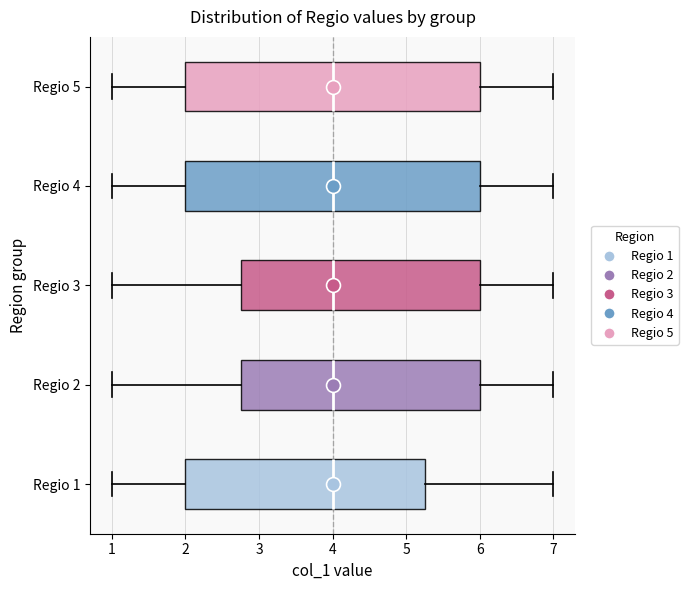

Reading bottom to top, read every box against the x-axis: the position of its median line, the range the box covers, and the ends of its whiskers. The values are not printed on the chart, so give them approximately, as read against the axis.

Regio 1: median 4.0, box 2.0 to 5.3, whiskers 1.0 to 7.0
Regio 2: median 4.0, box 2.8 to 6.0, whiskers 1.0 to 7.0
Regio 3: median 4.0, box 2.8 to 6.0, whiskers 1.0 to 7.0
Regio 4: median 4.0, box 2.0 to 6.0, whiskers 1.0 to 7.0
Regio 5: median 4.0, box 2.0 to 6.0, whiskers 1.0 to 7.0